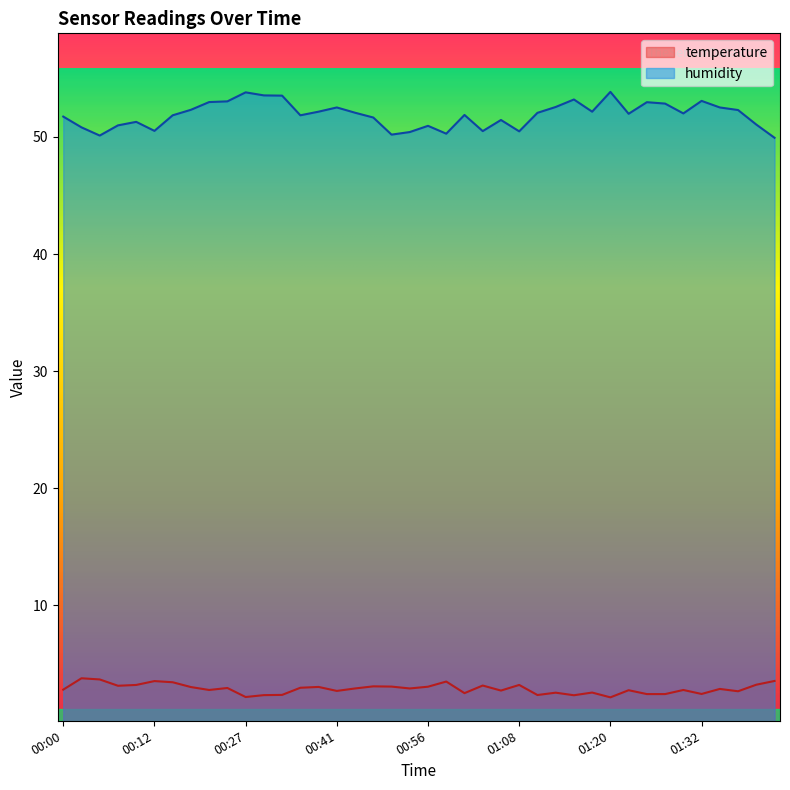

What is the value of the humidity point at the 37th from the left?

52.5